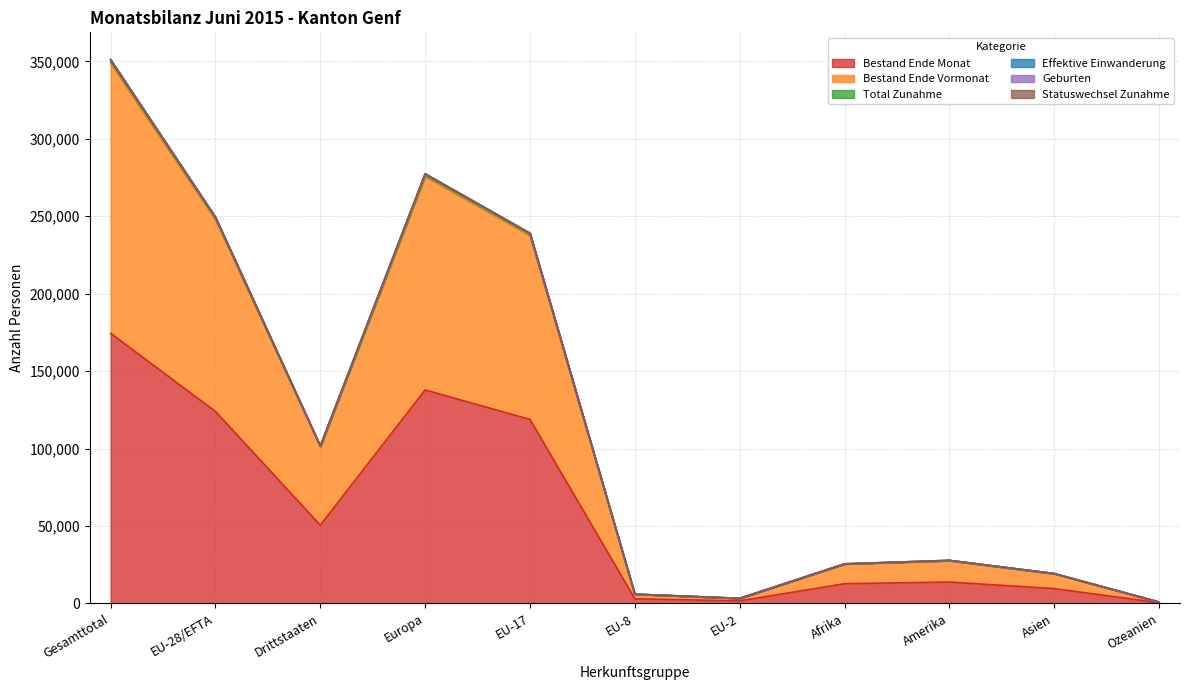

At which label does Statuswechsel Zunahme reach its peak?

Gesamttotal